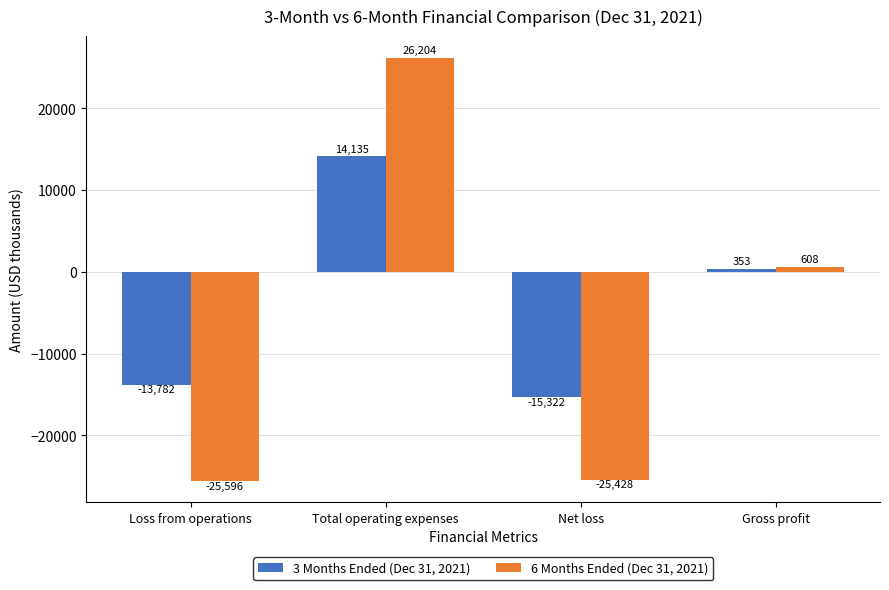

What is the label of the 4th bar from the right?

Loss from operations